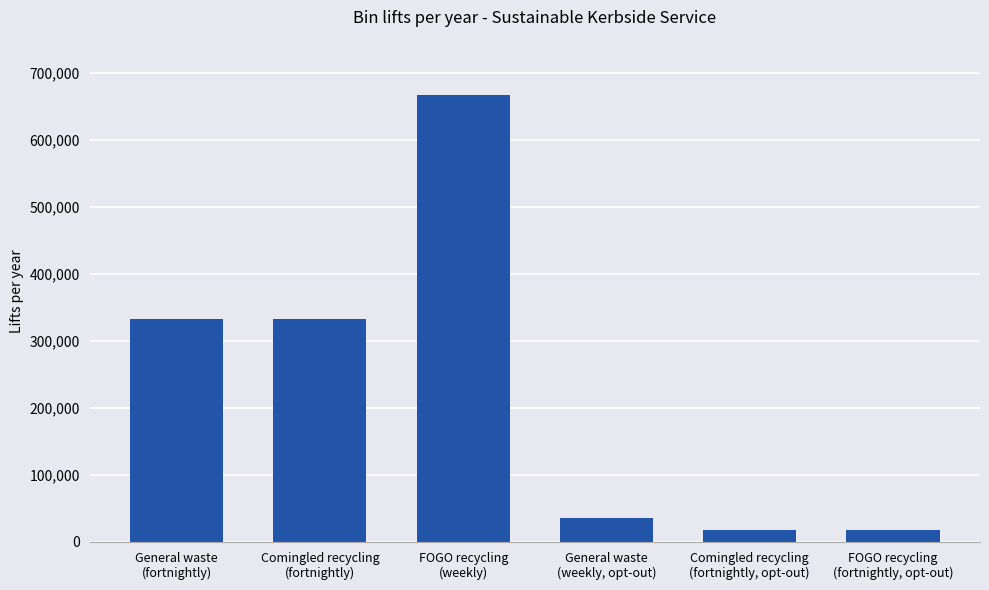

What is the average value?

234000